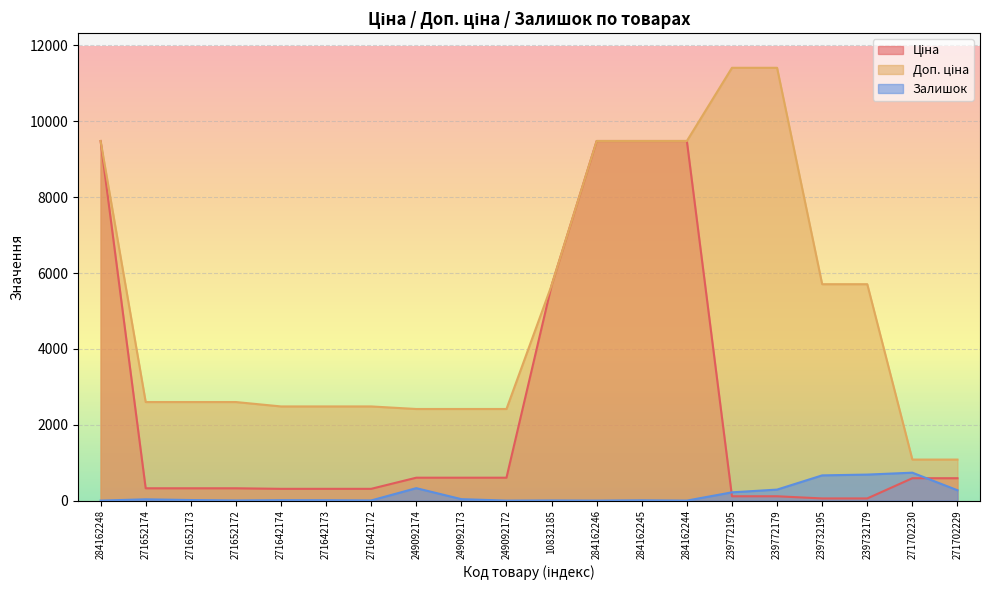

What is the lowest value of the Ціна series?

57.0